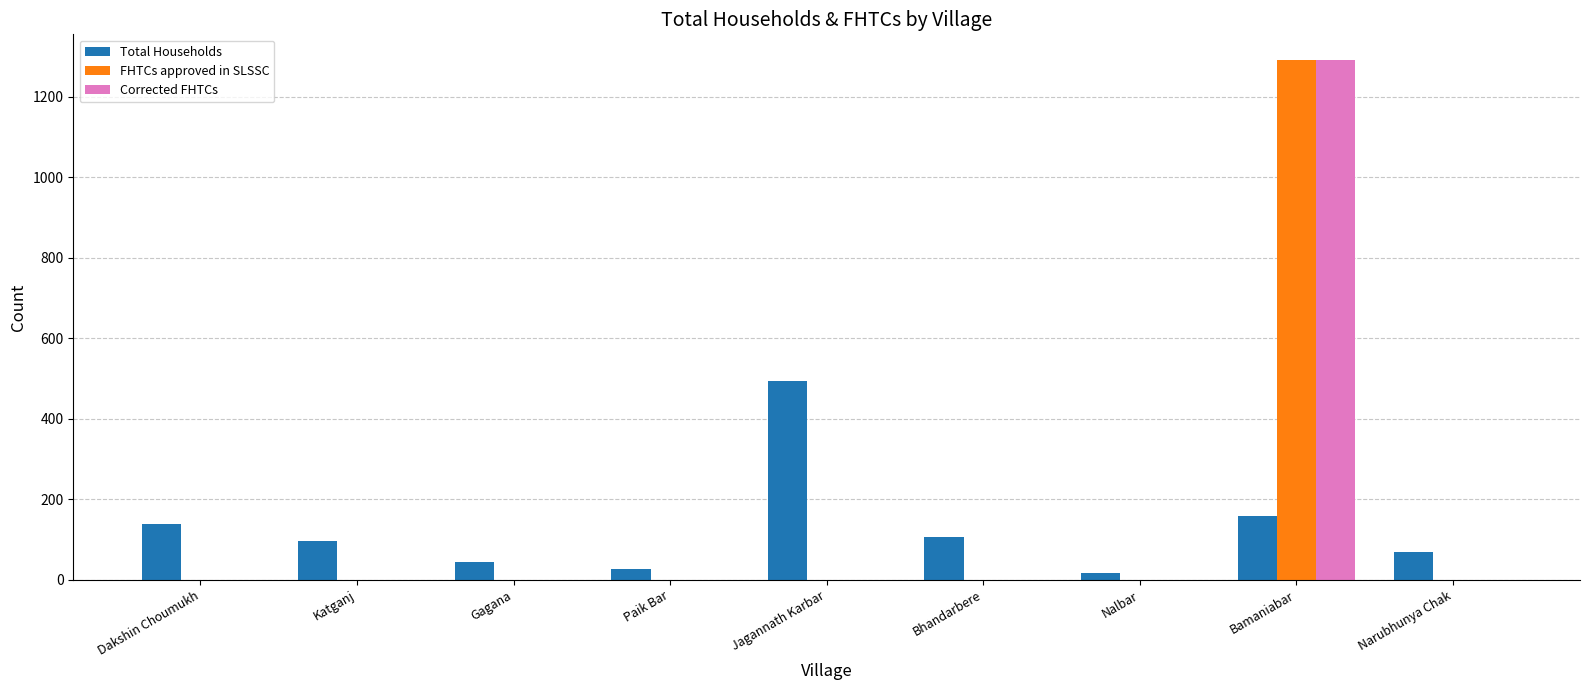

What is the total value across all series at Bamaniabar?

2741